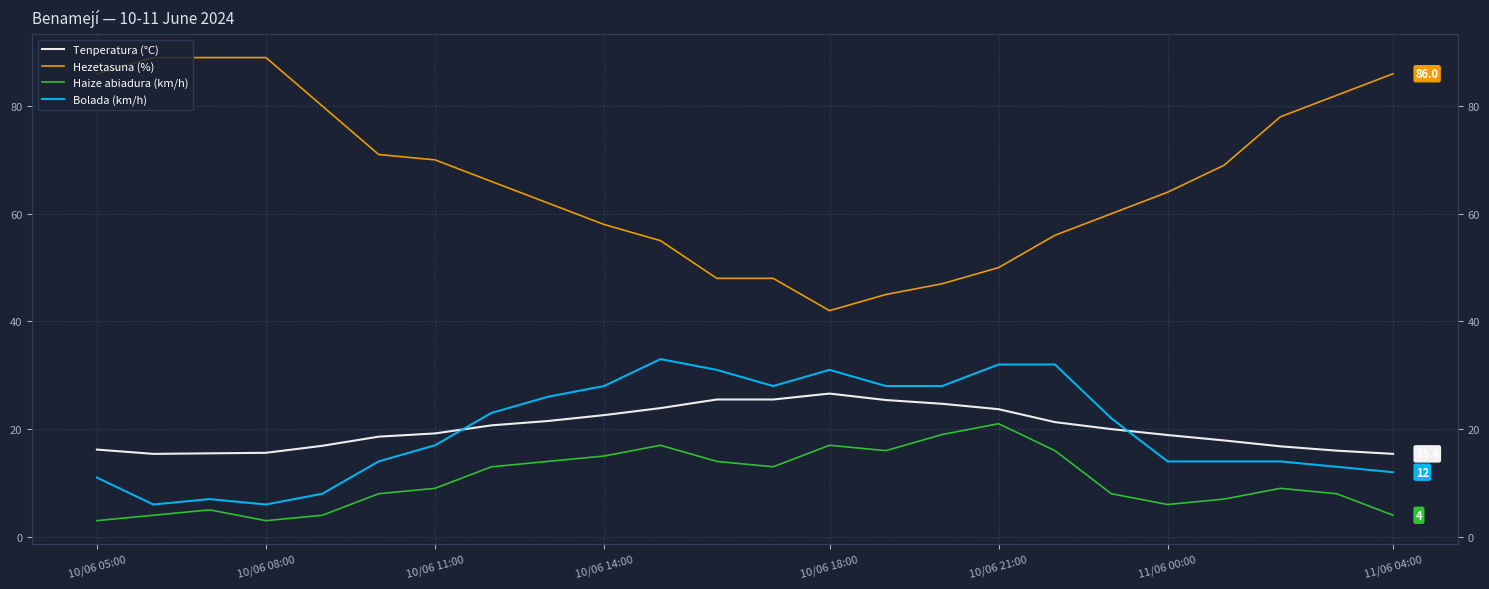

Between 13 and 21, which series saw the biggest shift?

Hezetasuna (%)